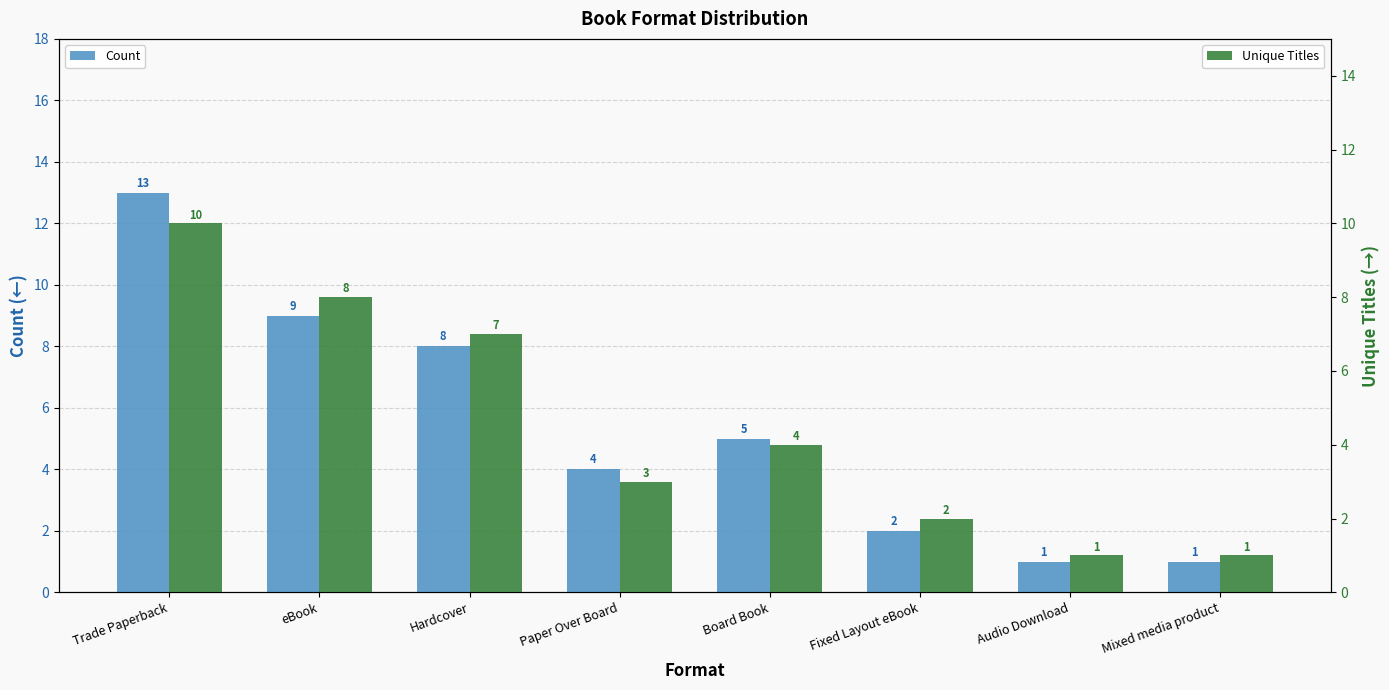

What is the lowest value of the Unique Titles series?

1